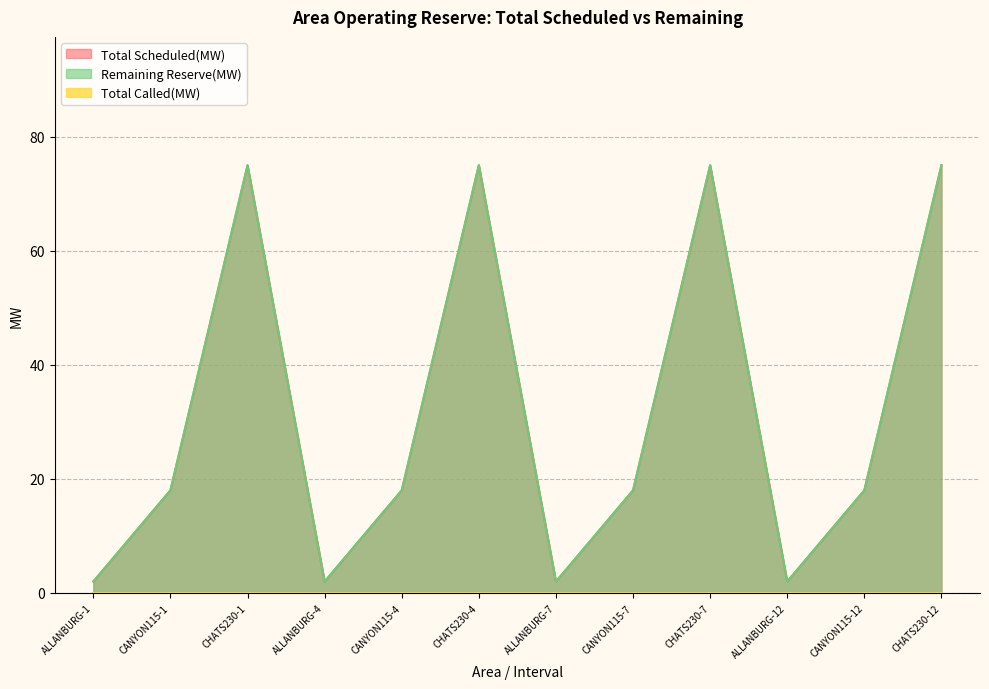

What is the sum of the Remaining Reserve(MW) values at ALLANBURG-7 and ALLANBURG-4?

4